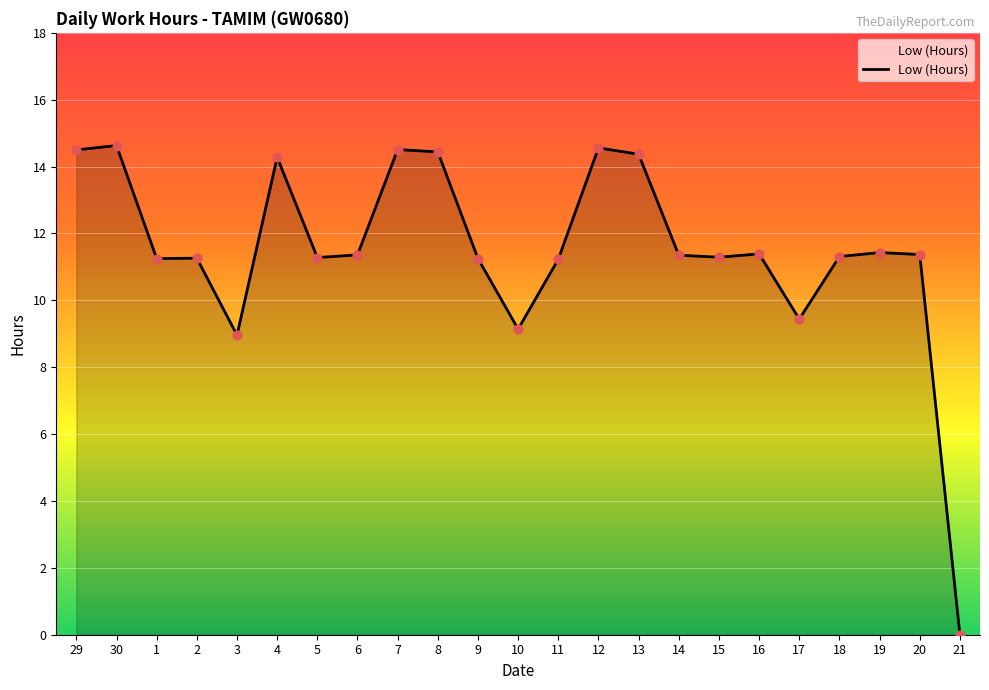

What is the change in value from 3 to 4?

+5.3